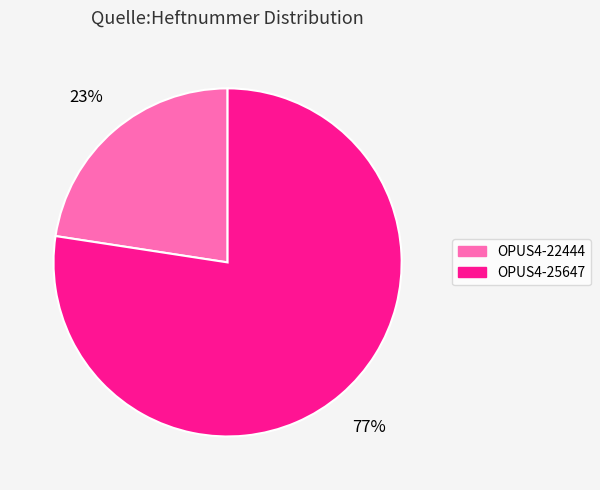

Which slice is the smallest?

OPUS4-22444